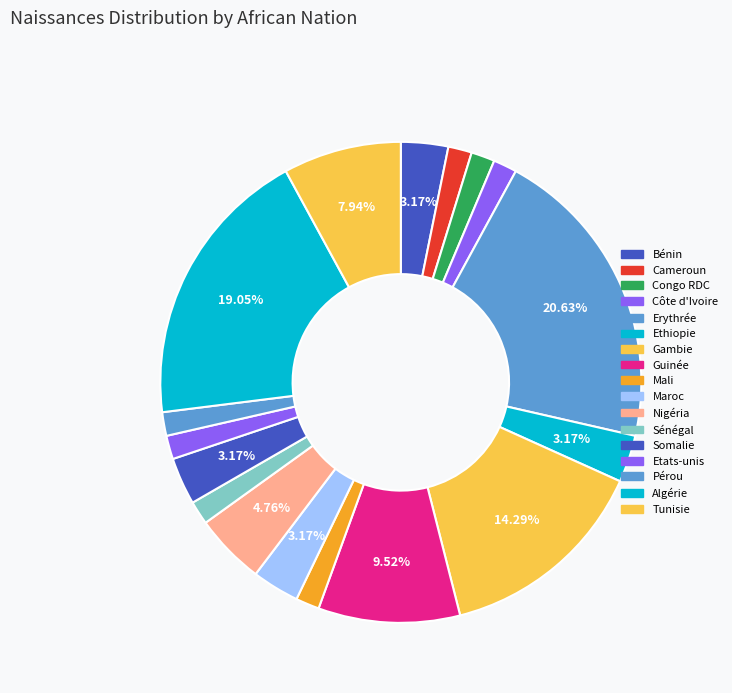

Is the sum of Congo RDC and Mali greater than half?

No